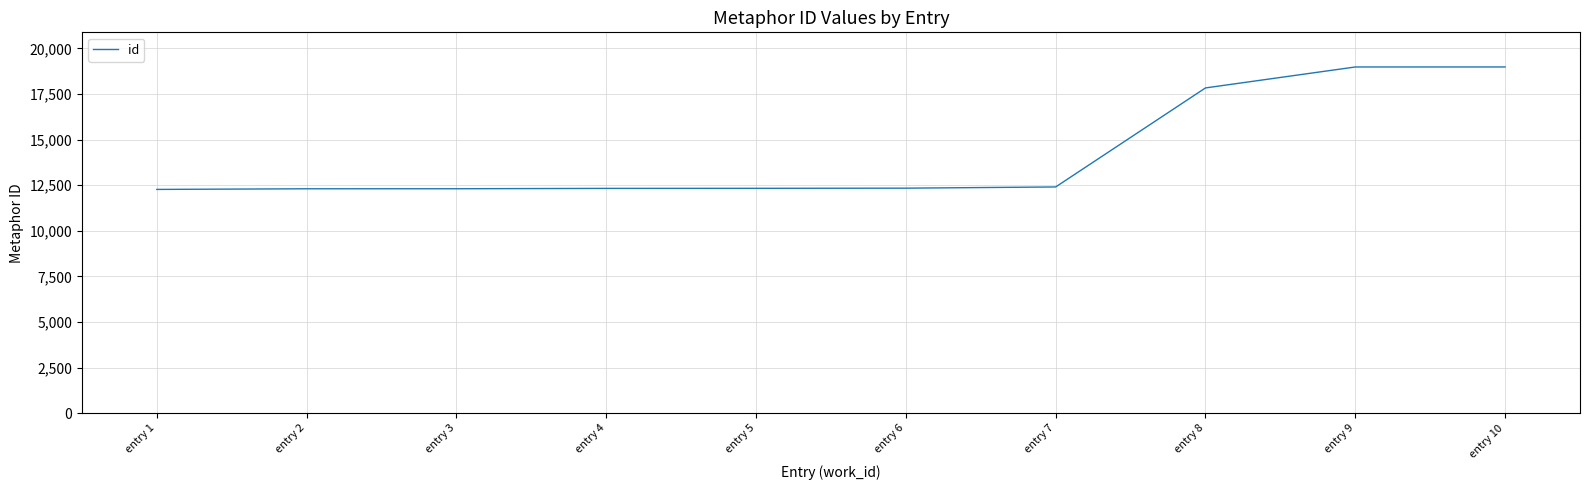

What is the average value?

14210